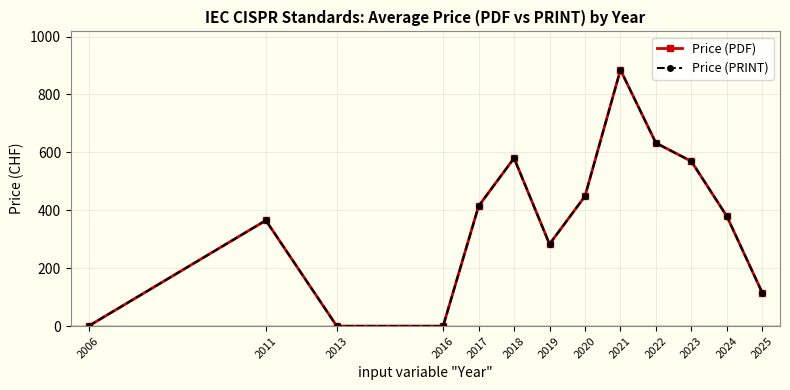

What is the total value across all series at 2024?

758.9